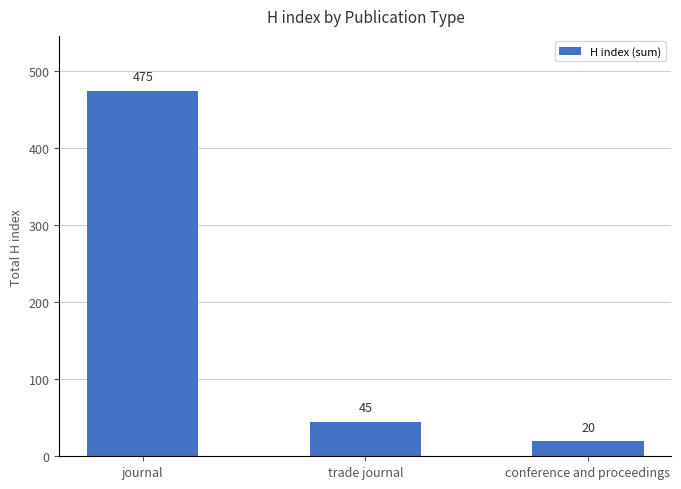

The value at trade journal is 69. True or false?

False